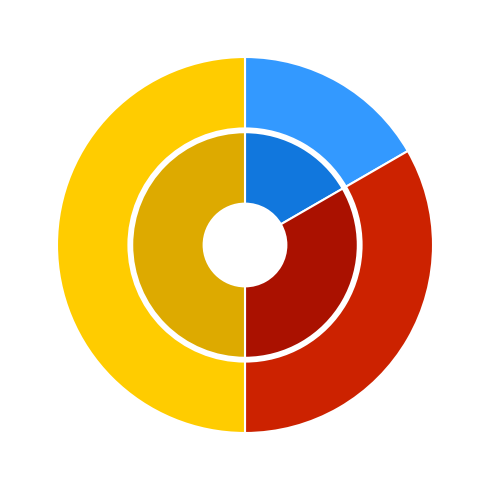

Does Суміщення account for over 50% of the chart?

No